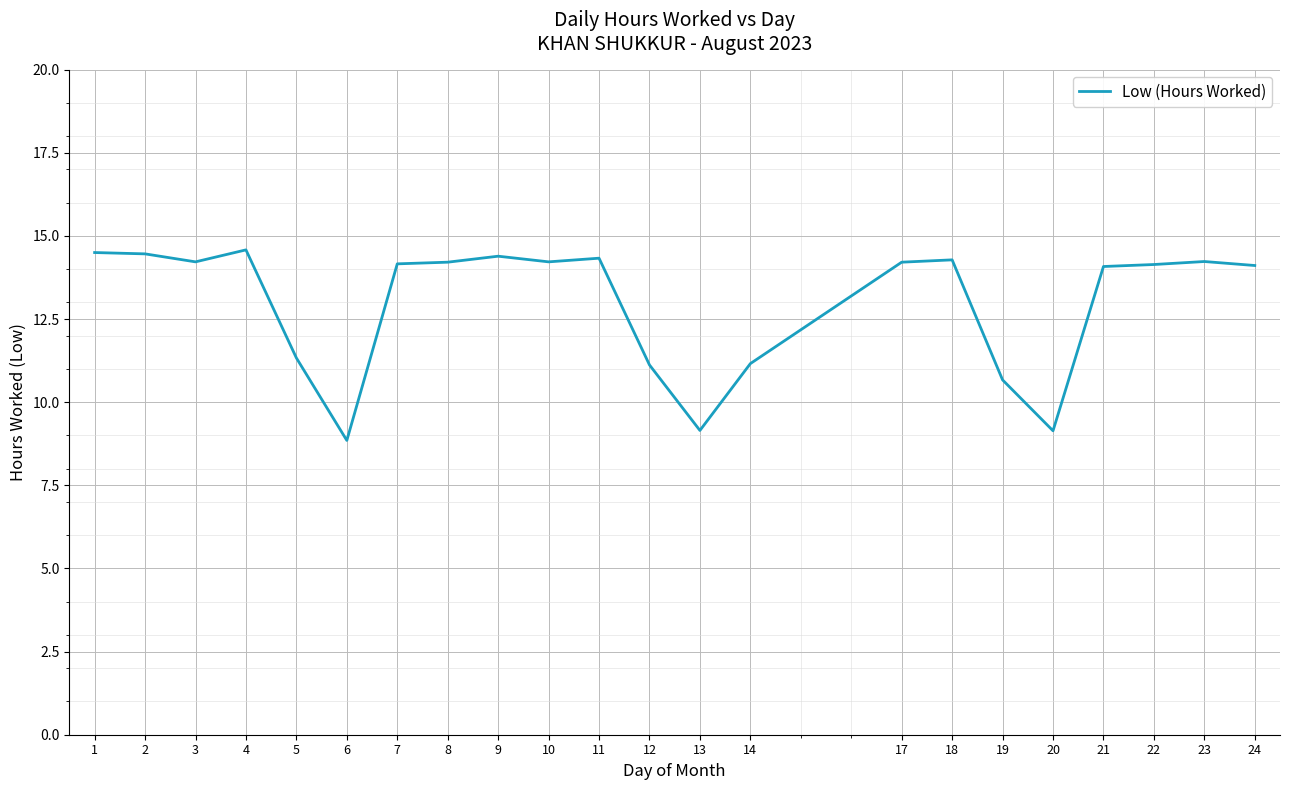

Count the number of categories in the chart.

22